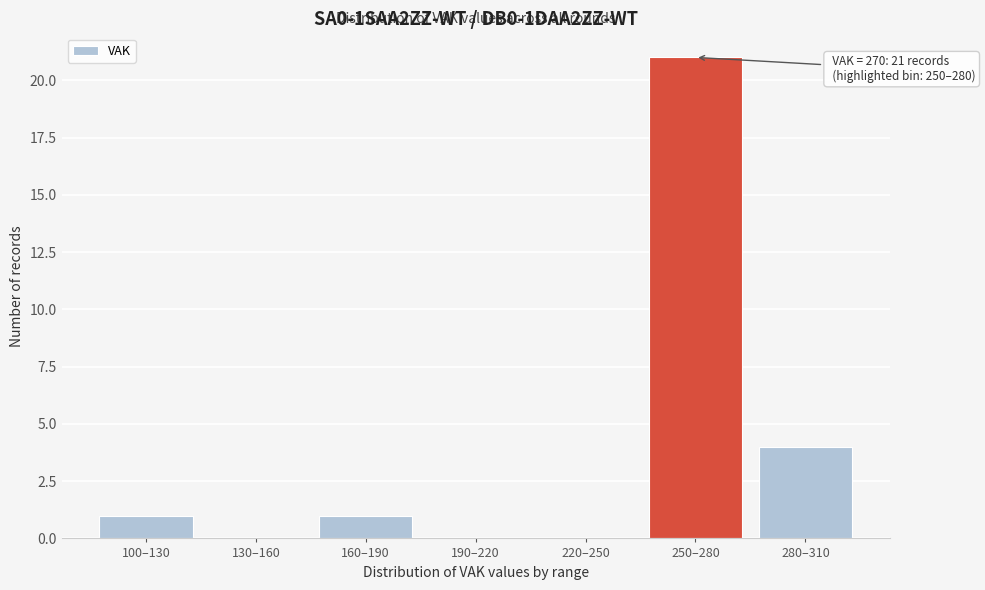

Reading left to right, transcribe all the data shown in this chart.

100–130=1	130–160=0	160–190=1	190–220=0	220–250=0	250–280=21	280–310=4